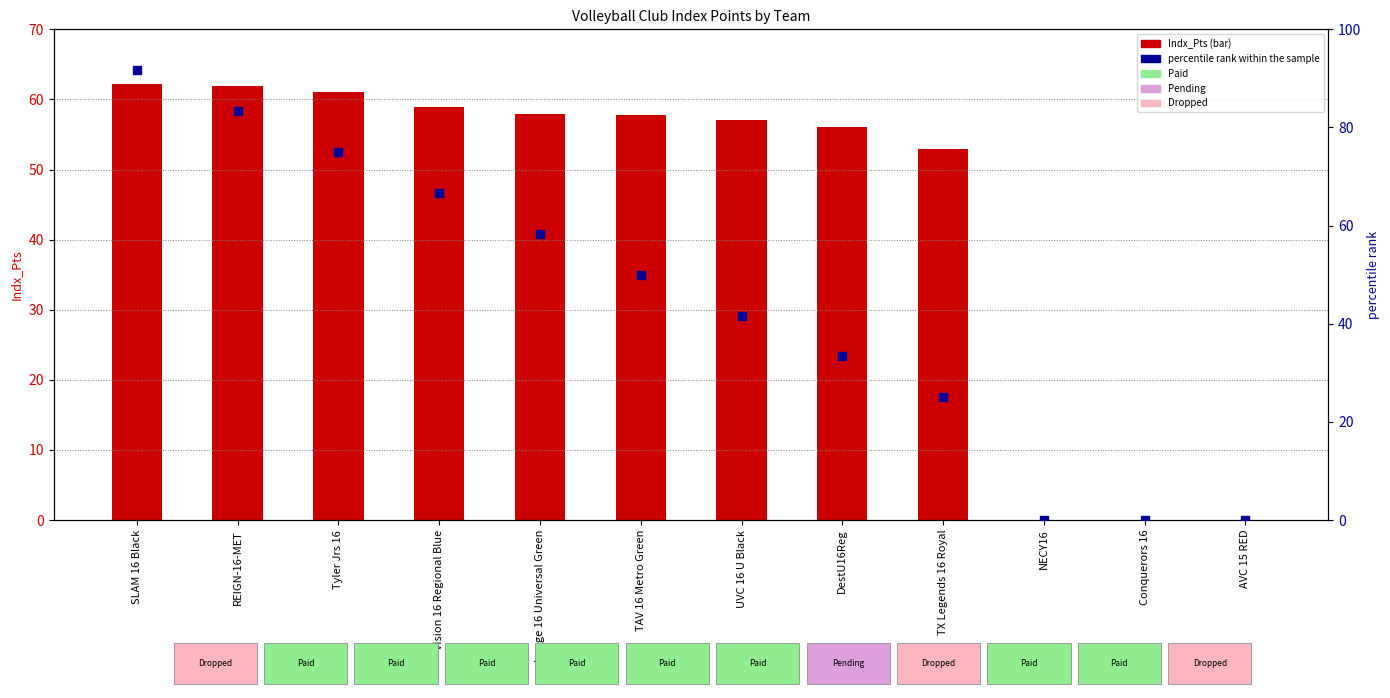

Which series has the largest total across all categories?

Indx_Pts